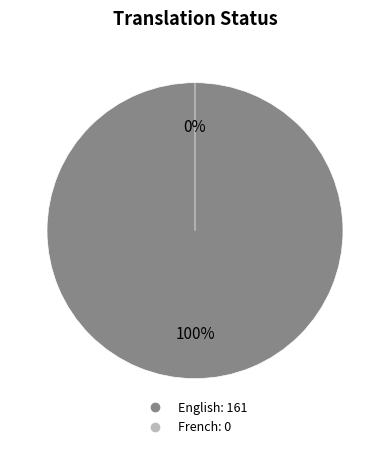

What is the change in value from English to French?

-161